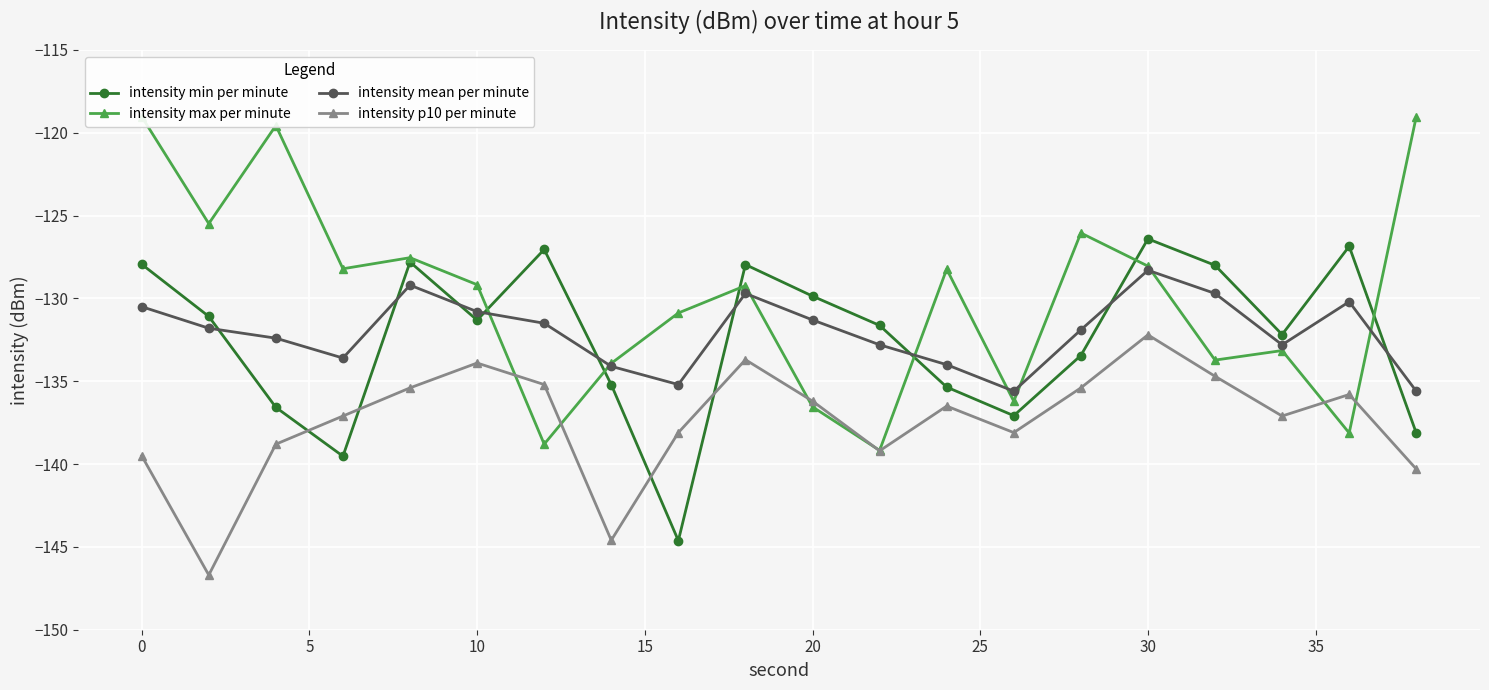

What are all the series names shown in the legend?

intensity min per minute, intensity max per minute, intensity mean per minute, intensity p10 per minute